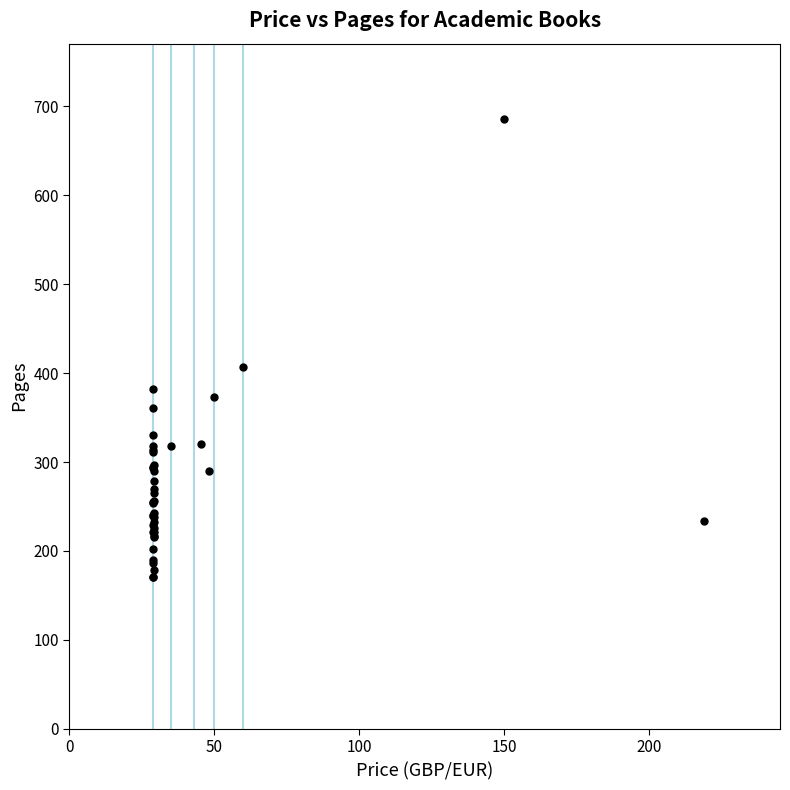

What Y value in the scatter plot is closest to 428?

406.7